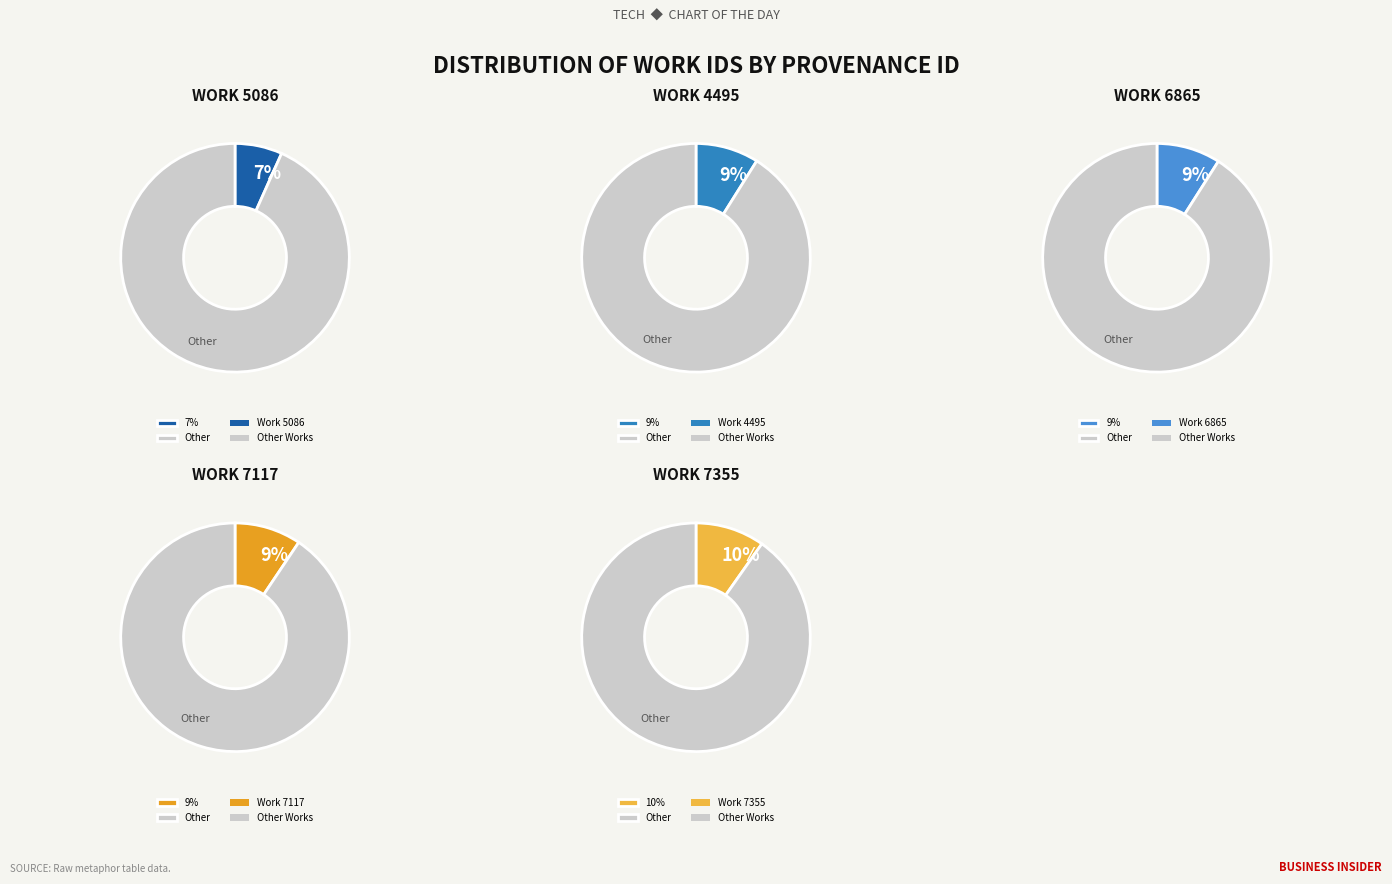

True or false: 5086 accounts for 7% of the total.

True